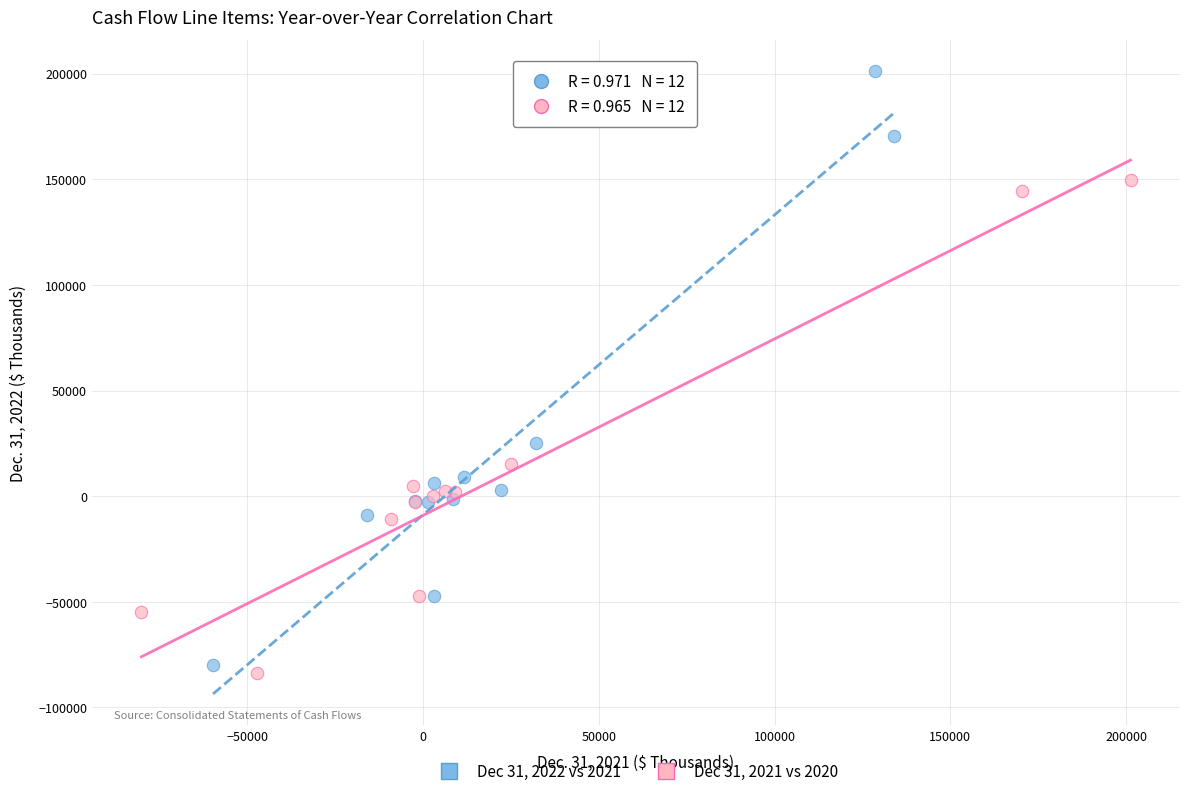

Which series contains the highest Y value?

Dec 31, 2022 vs 2021